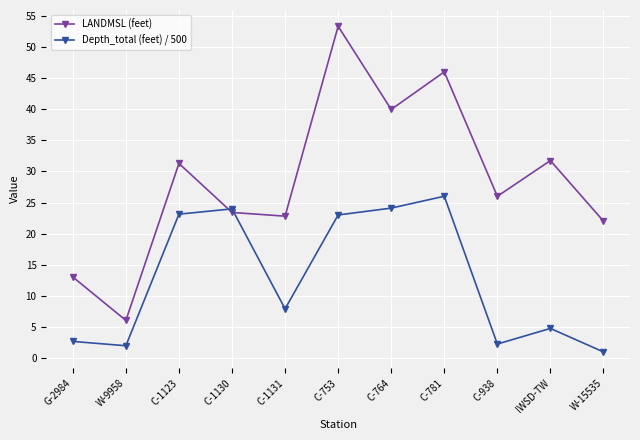

Rank the series by their maximum value, from lowest to highest.

Depth_total (feet) / 500, LANDMSL (feet)